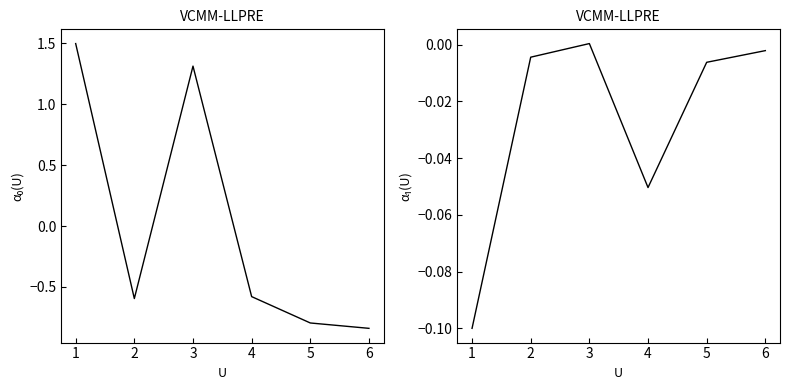

Rank the series by their maximum value, from lowest to highest.

Key (deriv), Key